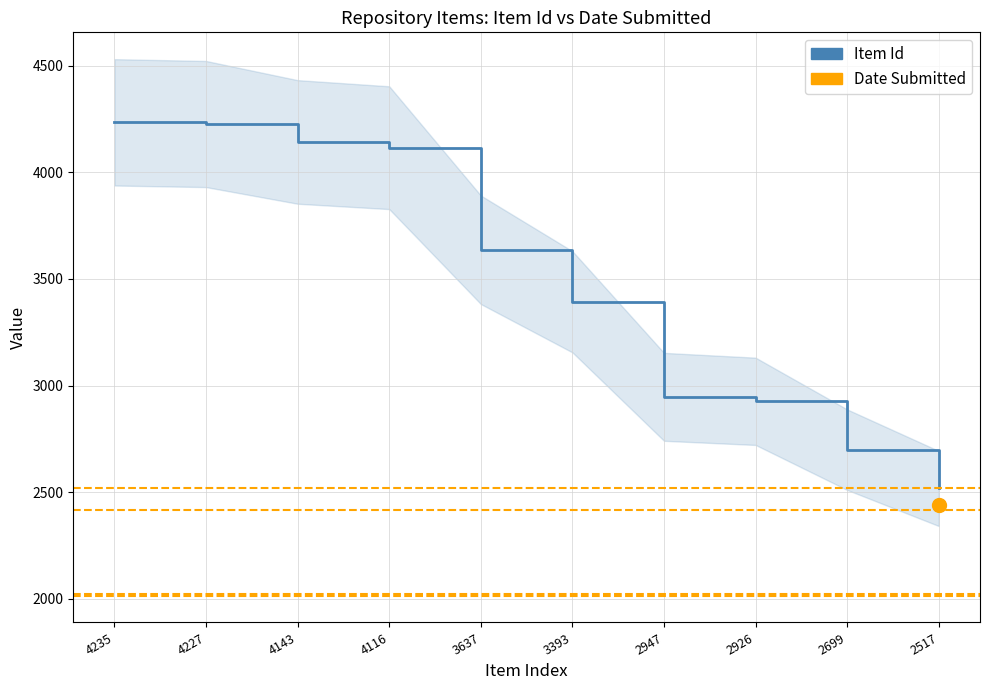

Reading right to left, transcribe all the data shown in this chart.

2517=2517	2699=2699	2926=2926	2947=2947	3393=3393	3637=3637	4116=4116	4143=4143	4227=4227	4235=4235